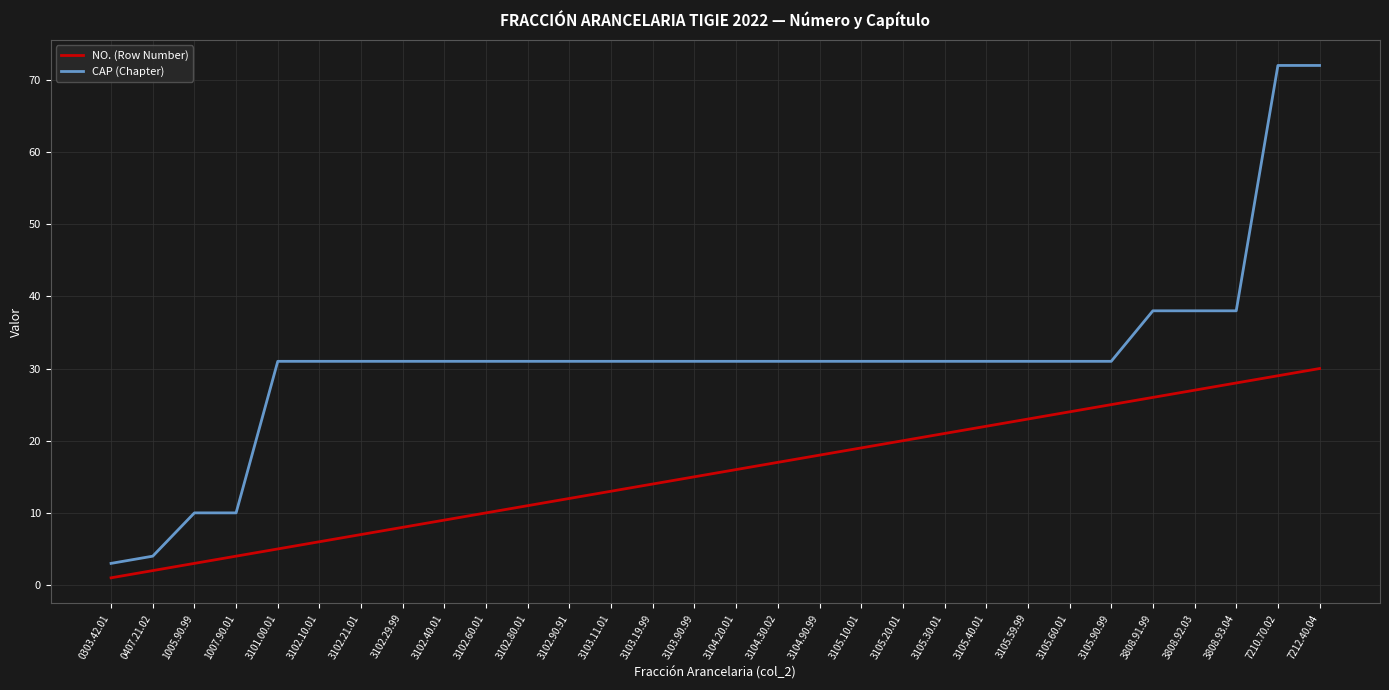

What is the approximate value of NO. (Row Number) at 3104.30.02, to the nearest 10?

20